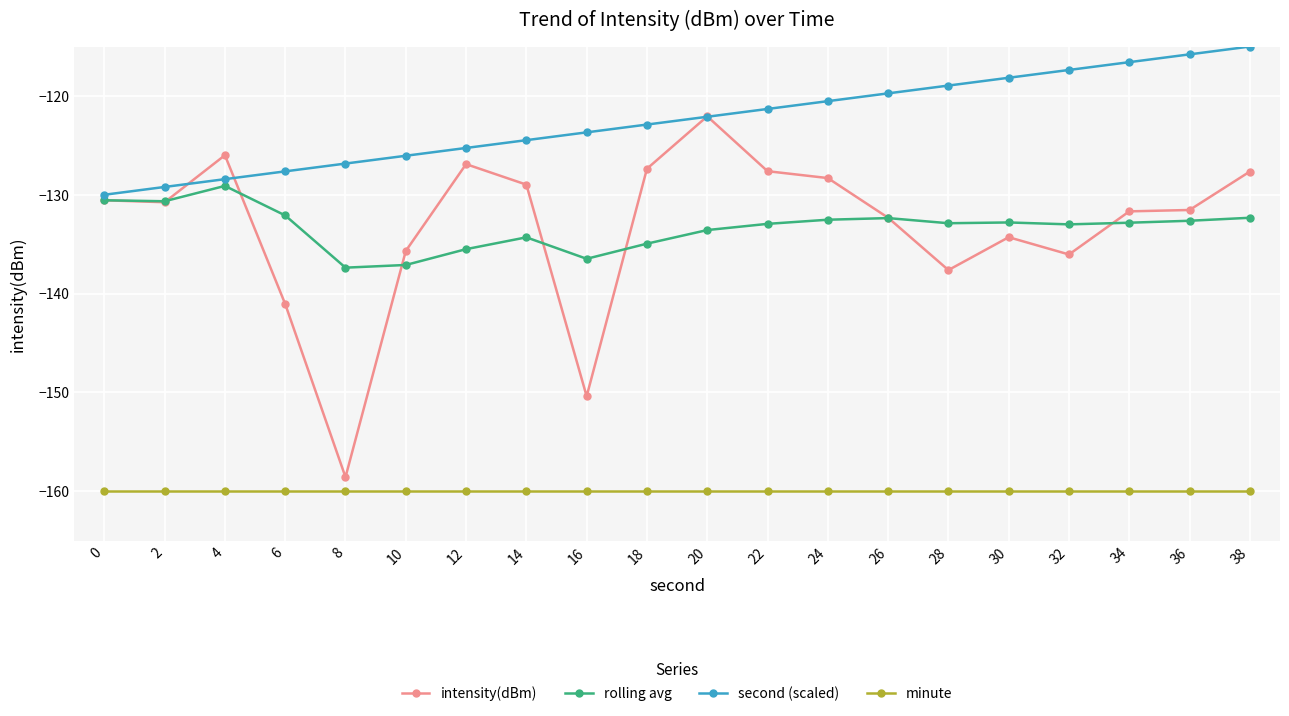

What is the total value across all series at 14?

-547.8